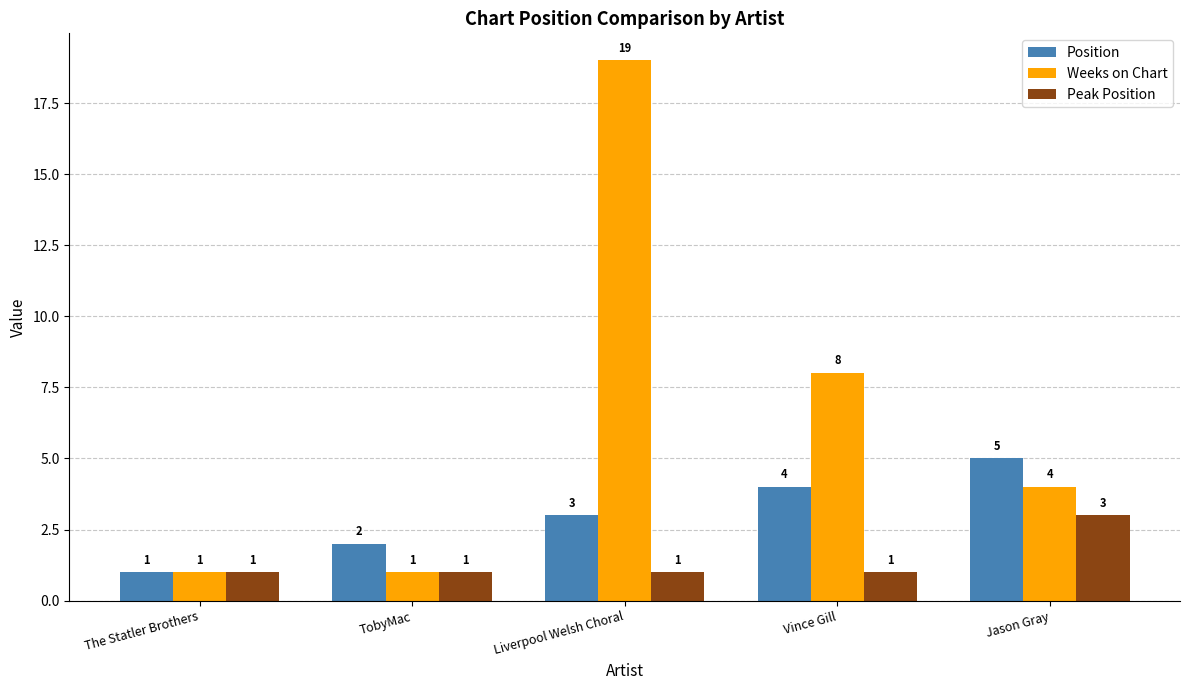

What position from the right is The Statler Brothers?

5